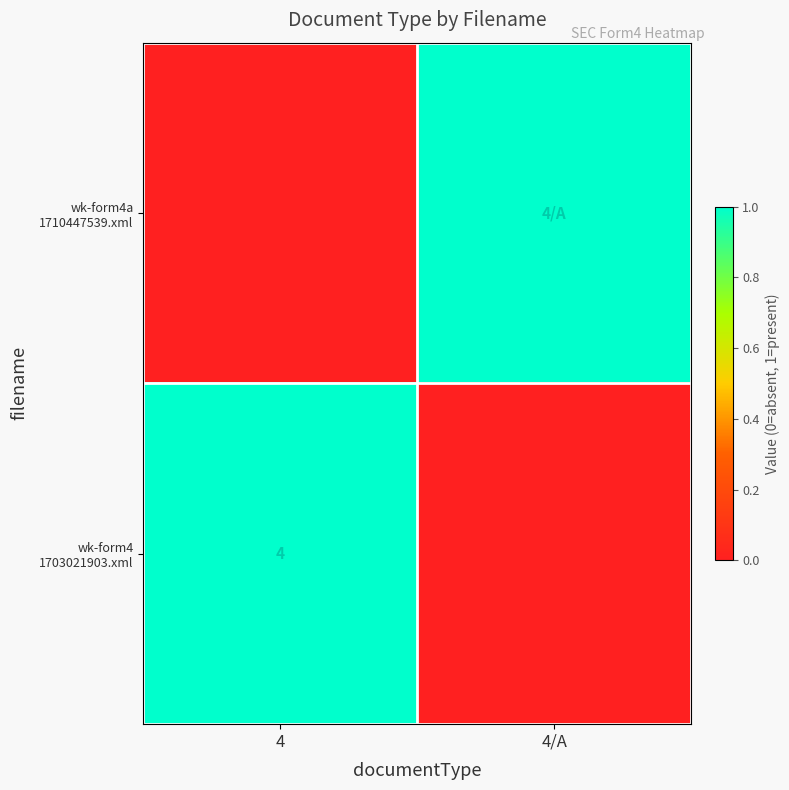

What is the difference between the wk-form4a 1710447539.xml values at 4 and 4/A?

1